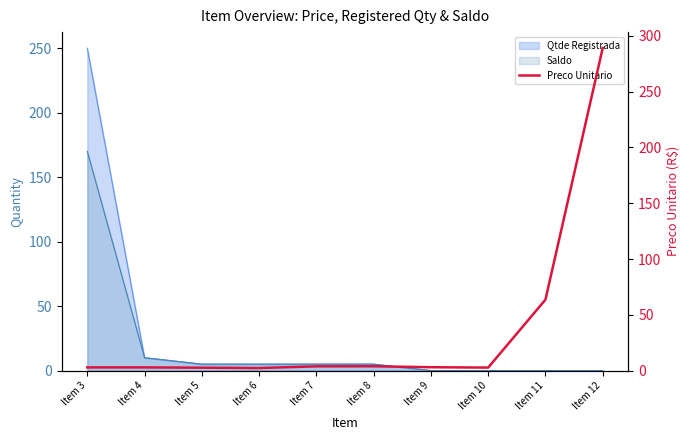

What is the change in value from Item 7 to Item 10?

-1.1